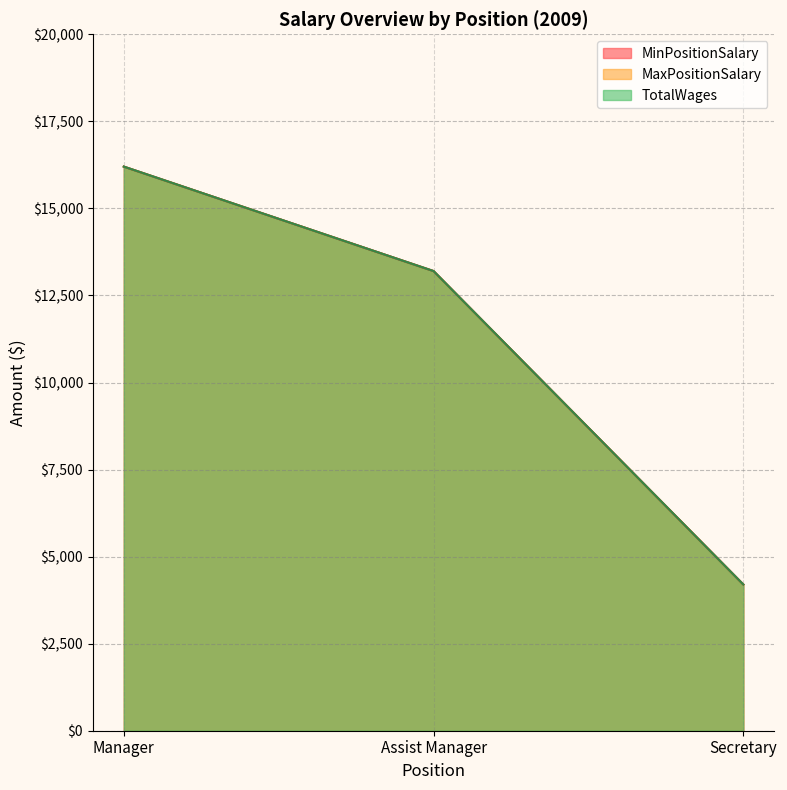

How many MinPositionSalary values are between 4200 and 16200?

3